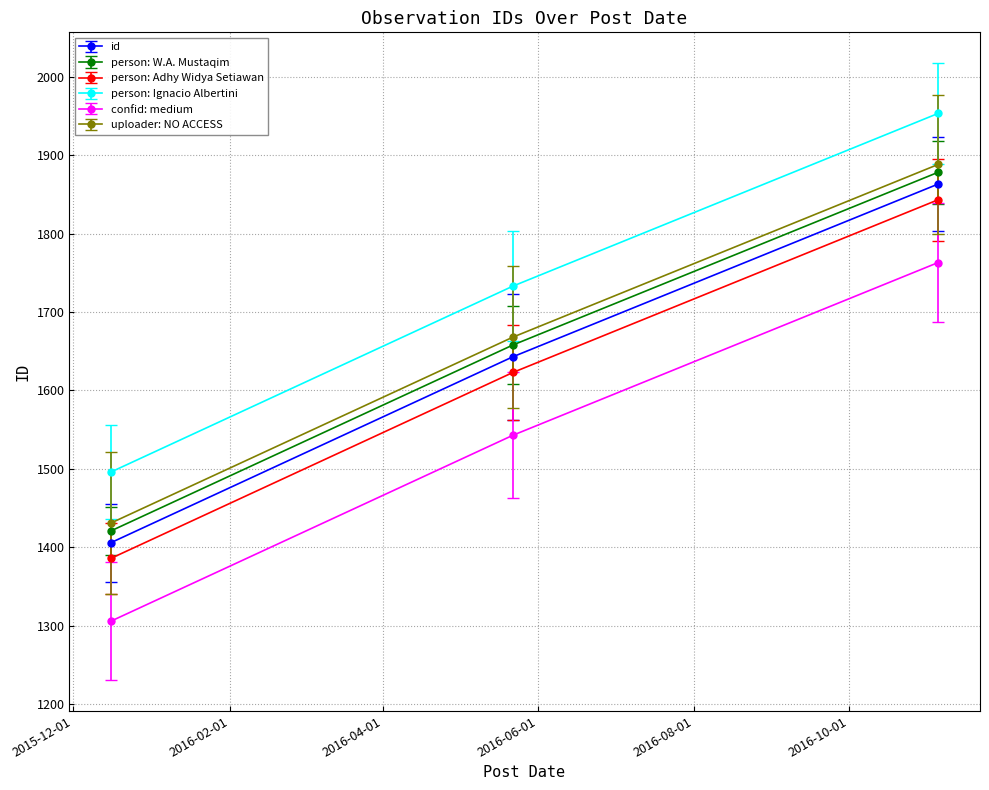

Reading left to right, extract all data points from this chart.

id: 1406	1643	1863
person: W.A. Mustaqim: 1421	1658	1878
person: Adhy Widya Setiawan: 1386	1623	1843
person: Ignacio Albertini: 1496	1733	1953
confid: medium: 1306	1543	1763
uploader: NO ACCESS: 1431	1668	1888